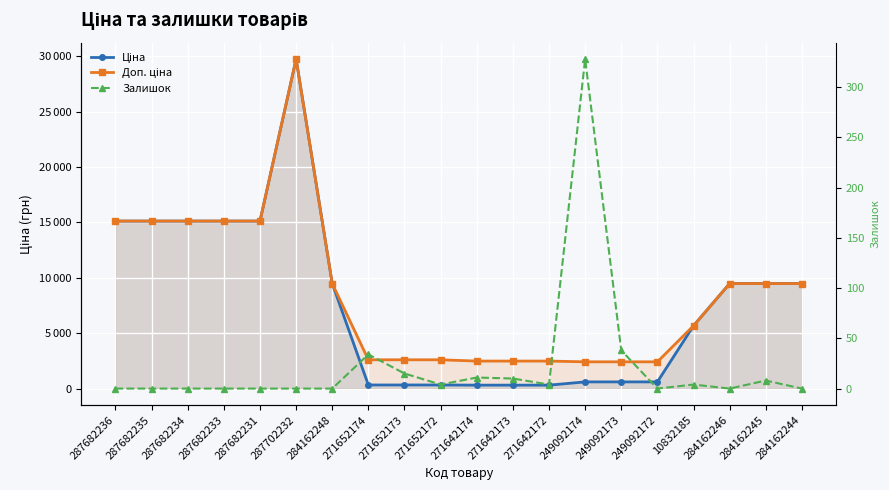

What is the difference between the maximum and minimum values in the Доп. ціна series?

27332.4